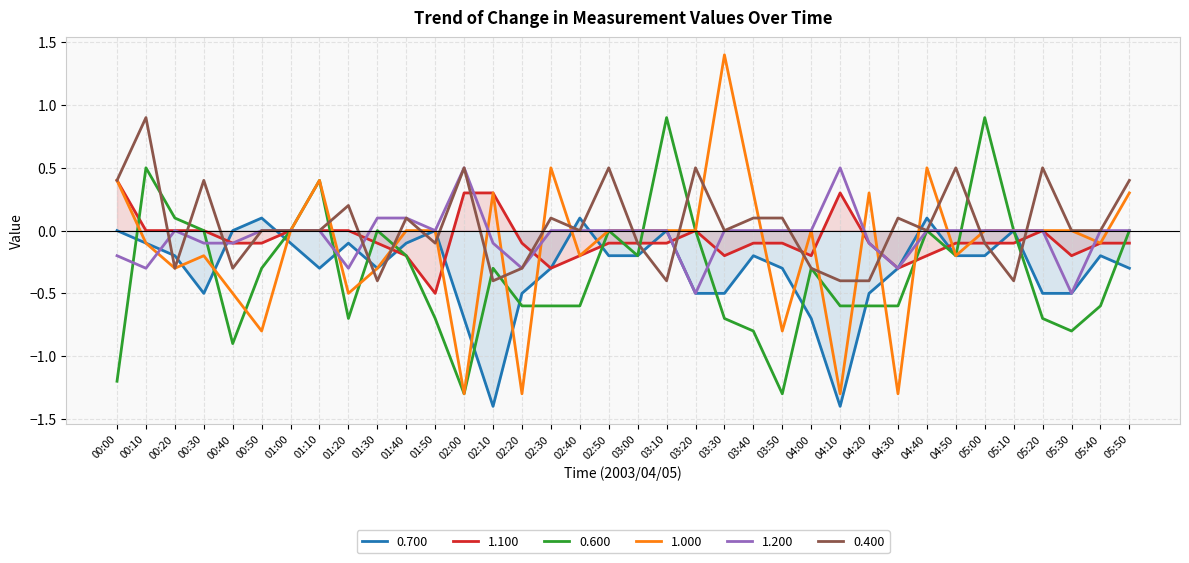

What is the sum of the 0.600 values at 02:50 and 00:50?

-0.3